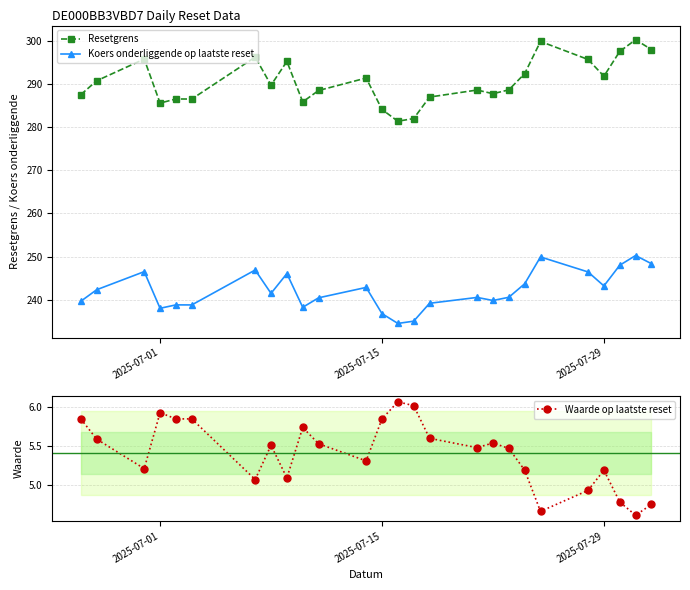

Reading left to right, what are all the values shown in this chart?

Resetgrens: 287.6	290.8	295.8	285.6	286.6	286.5	296.3	289.8	295.3	285.9	288.5	291.4	284.1	281.4	282.0	287.0	288.6	287.8	288.7	292.4	299.9	295.7	291.8	297.6	300.3	298.0
Koers onderliggende op laatste reset: 239.6	242.3	246.5	238.0	238.8	238.8	246.9	241.5	246.1	238.2	240.4	242.8	236.8	234.5	235.0	239.2	240.5	239.8	240.6	243.7	249.9	246.4	243.2	248.0	250.2	248.3
Waarde op laatste reset: 5.8	5.6	5.2	5.9	5.8	5.8	5.1	5.5	5.1	5.7	5.5	5.3	5.8	6.1	6.0	5.6	5.5	5.5	5.5	5.2	4.7	4.9	5.2	4.8	4.6	4.8